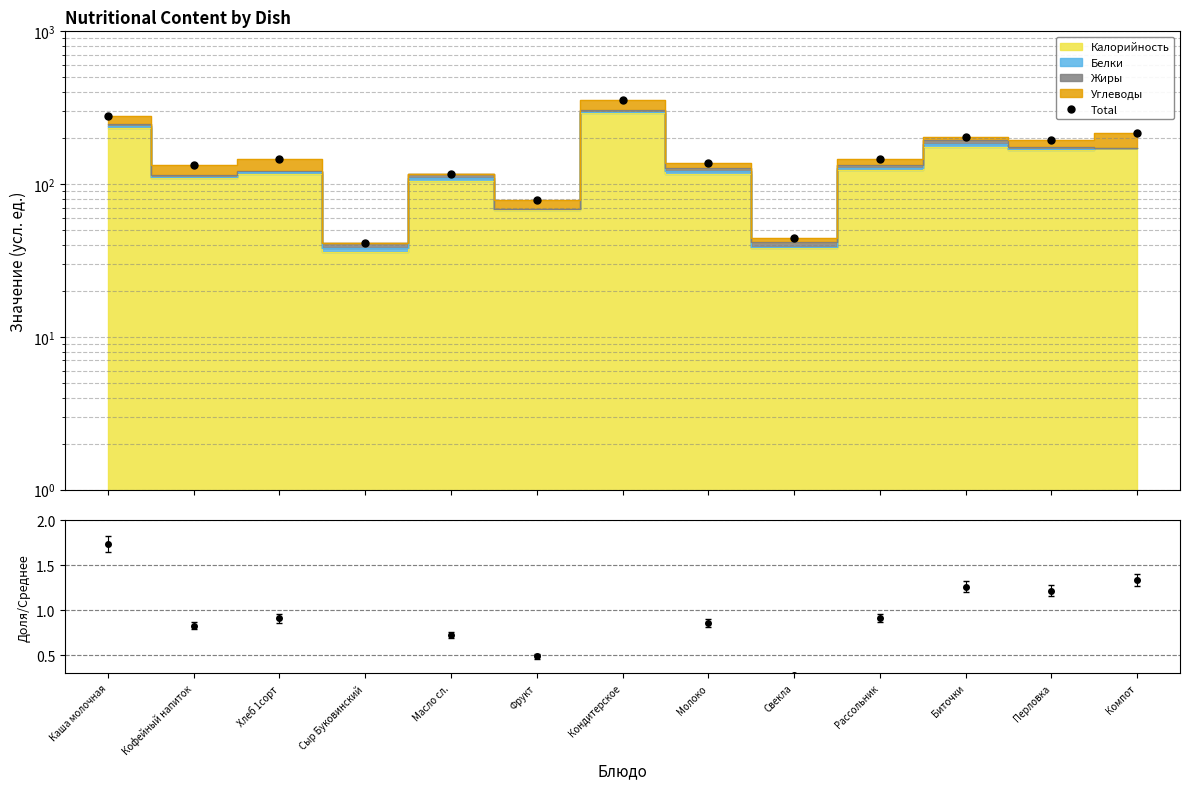

Where is the data nearest to the value 197?

Перловка